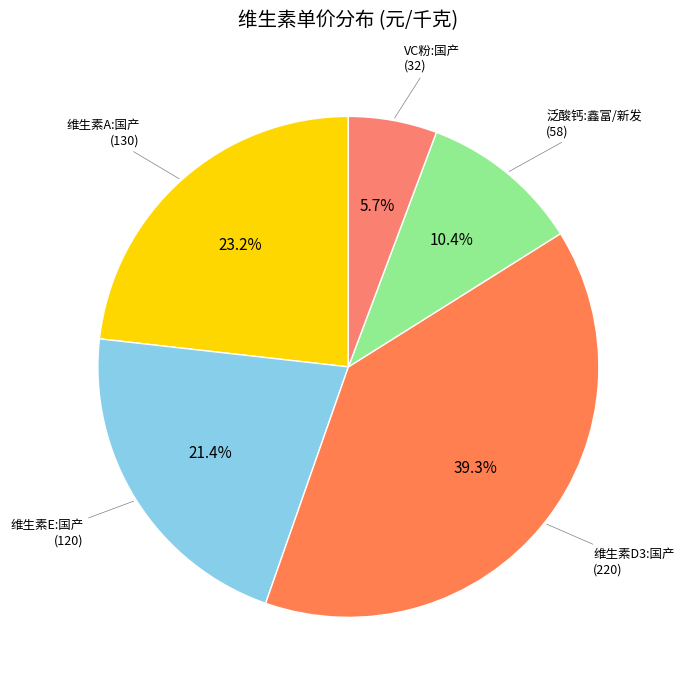

Is VC粉:国产 the majority of the pie?

No